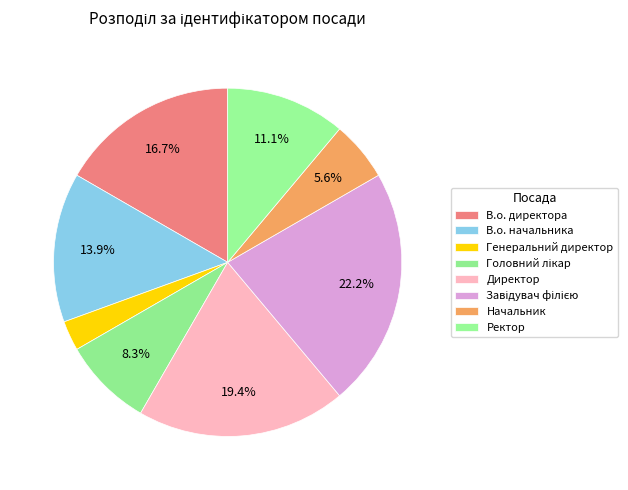

Count the number of slices in the pie.

8